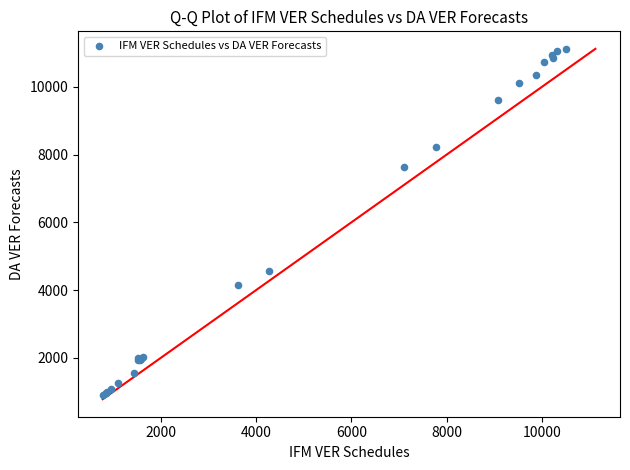

What Y value in the scatter plot is closest to 6007?

4579.4